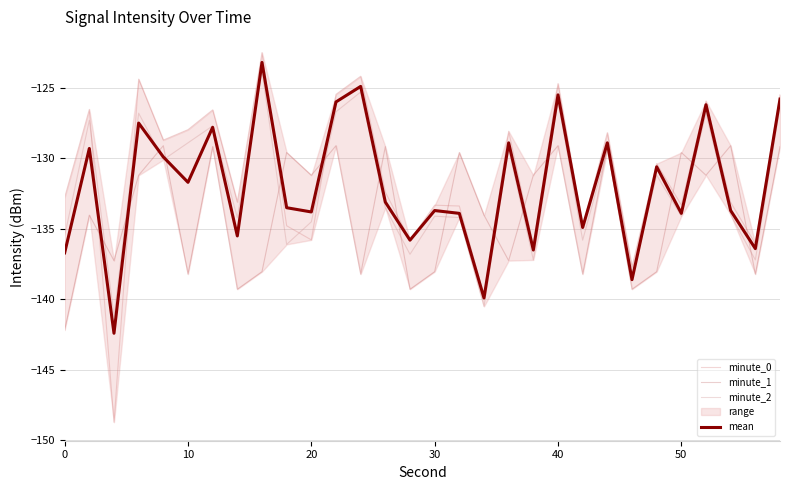

At which label does minute_0 first exceed -132?

10